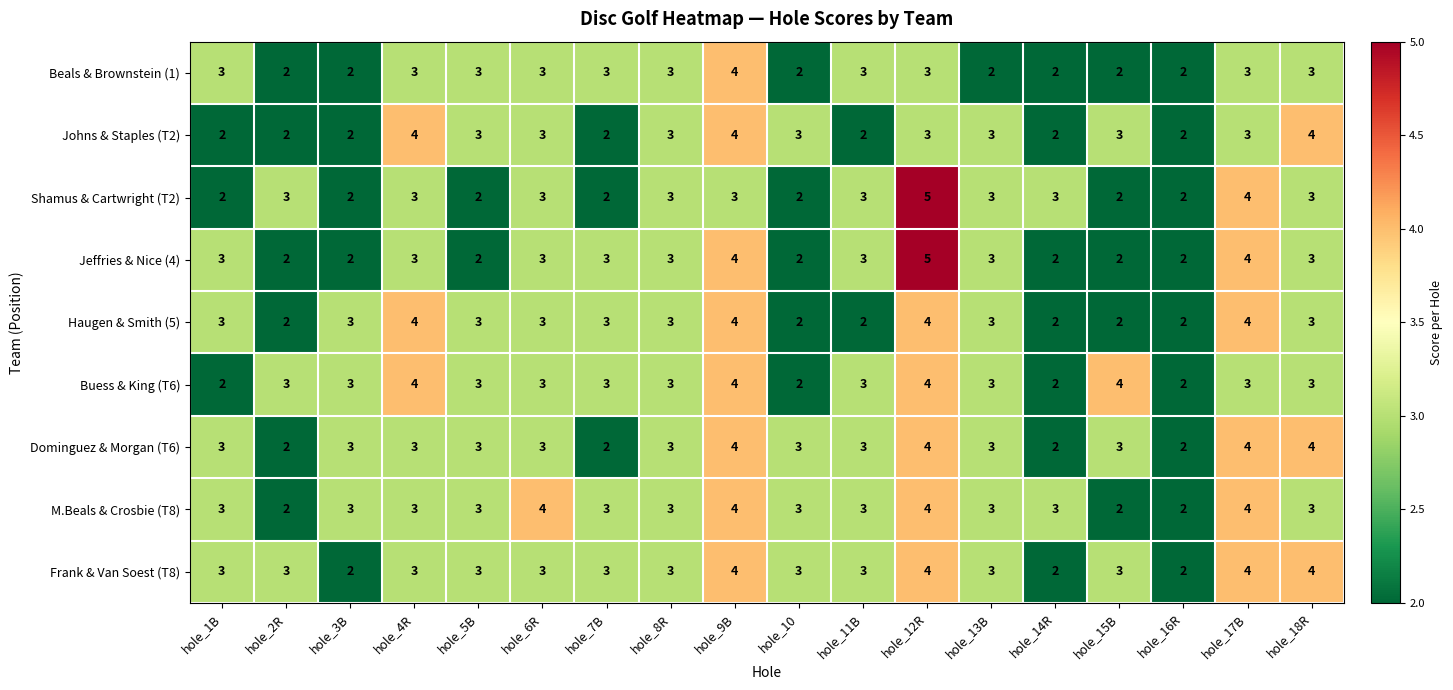

What is the sum of the Haugen & Smith (5) values at hole_13B and hole_15B?

5